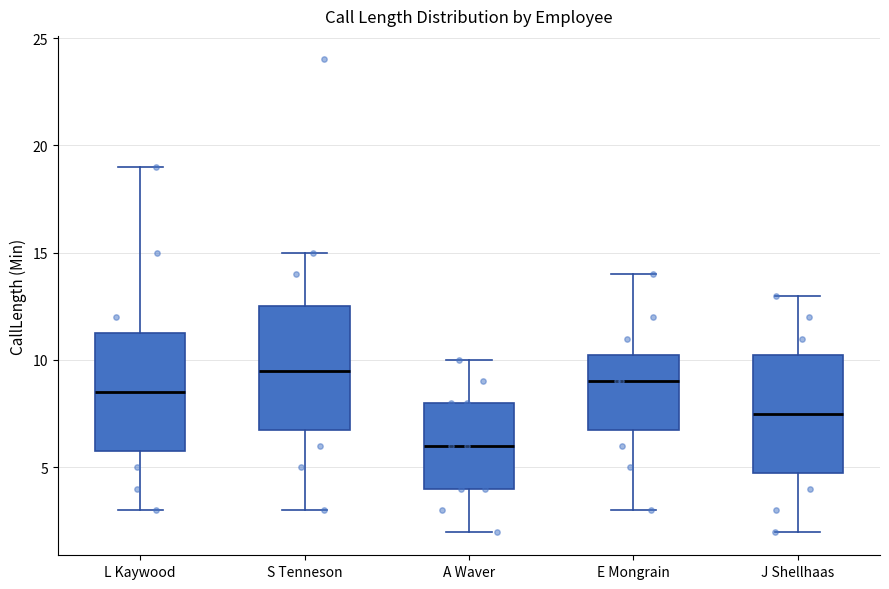

Reading left to right, read every box against the y-axis: the position of its median line, the range the box covers, and the ends of its whiskers. The values are not printed on the chart, so give them approximately, as read against the axis.

L Kaywood: median 8.5, box 6.0 to 11.5, whiskers 3.0 to 19.0
S Tenneson: median 9.5, box 7.0 to 12.5, whiskers 3.0 to 15.0
A Waver: median 6.0, box 4.0 to 8.0, whiskers 2.0 to 10.0
E Mongrain: median 9.0, box 7.0 to 10.5, whiskers 3.0 to 14.0
J Shellhaas: median 7.5, box 5.0 to 10.5, whiskers 2.0 to 13.0